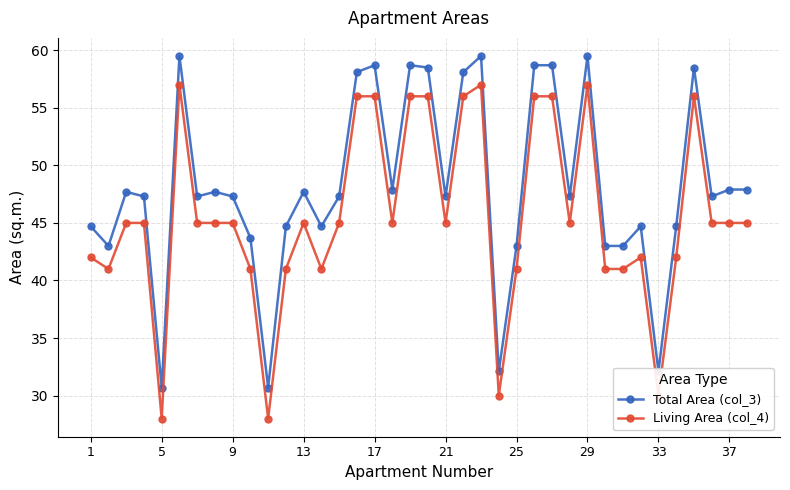

What is the highest value of the Total Area (col_3) series?

59.5